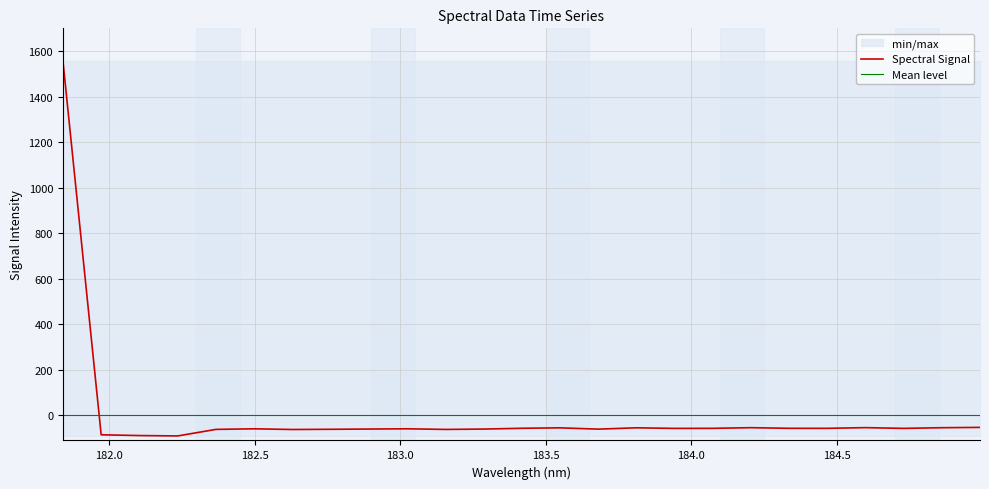

What is the highest value of the Spectral Signal series?

1557.9